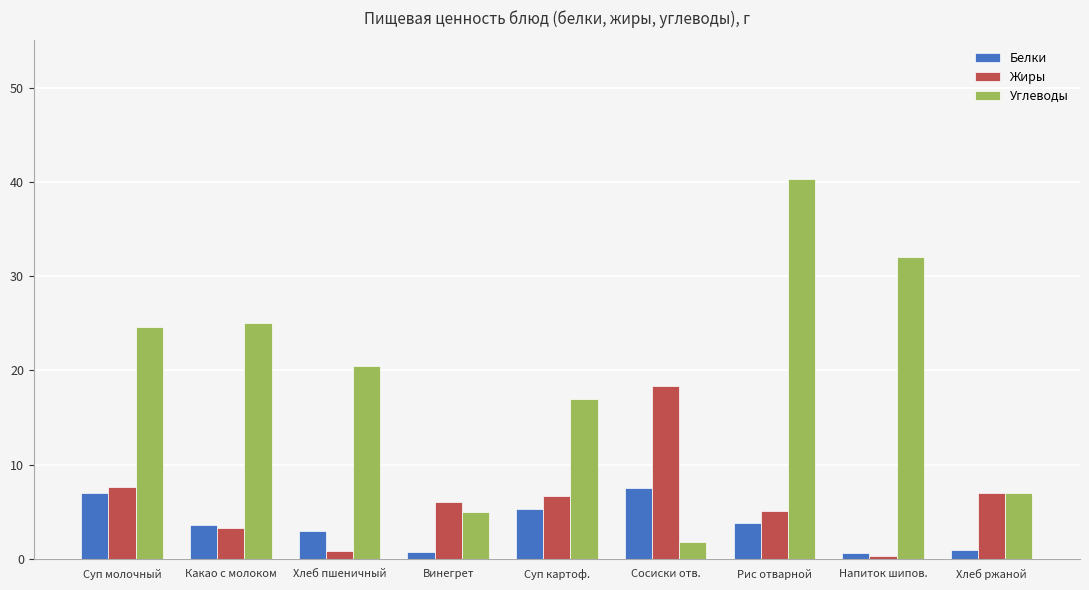

Rank the series by their average value, from highest to lowest.

Углеводы, Жиры, Белки